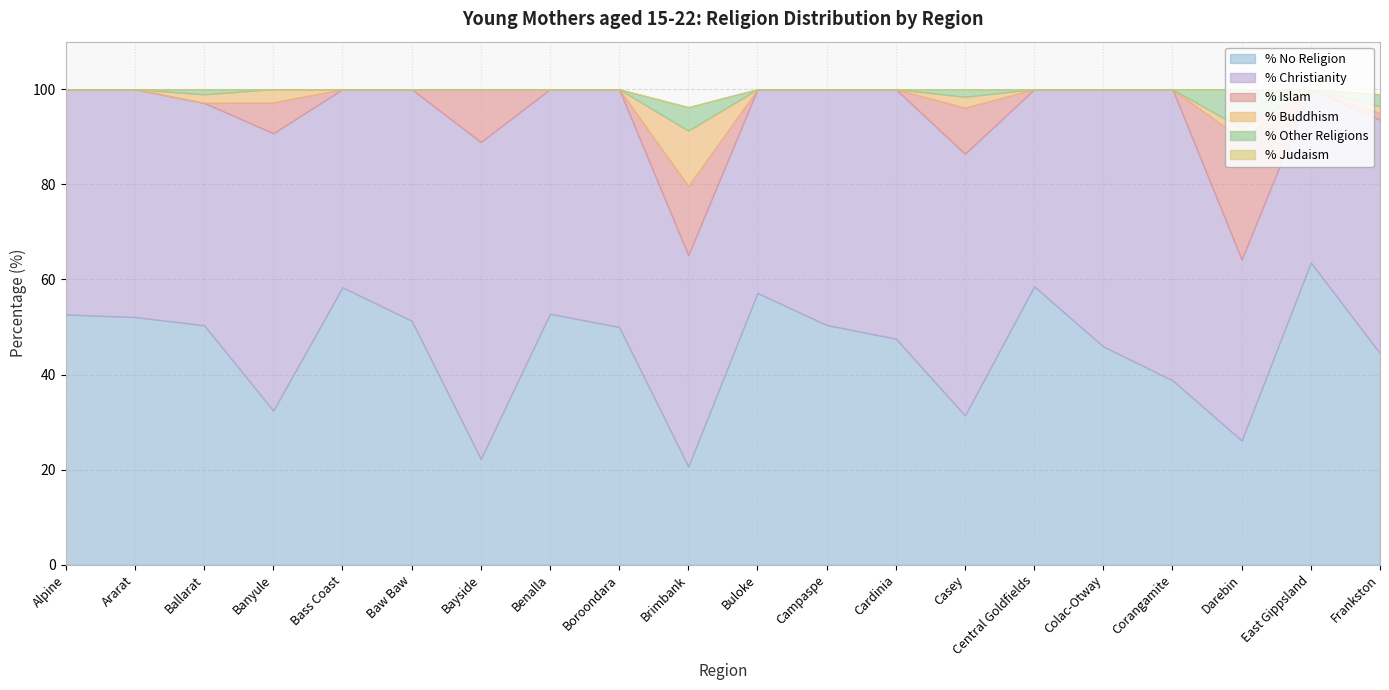

The value of % Christianity at Central Goldfields is 41.5. True or false?

True